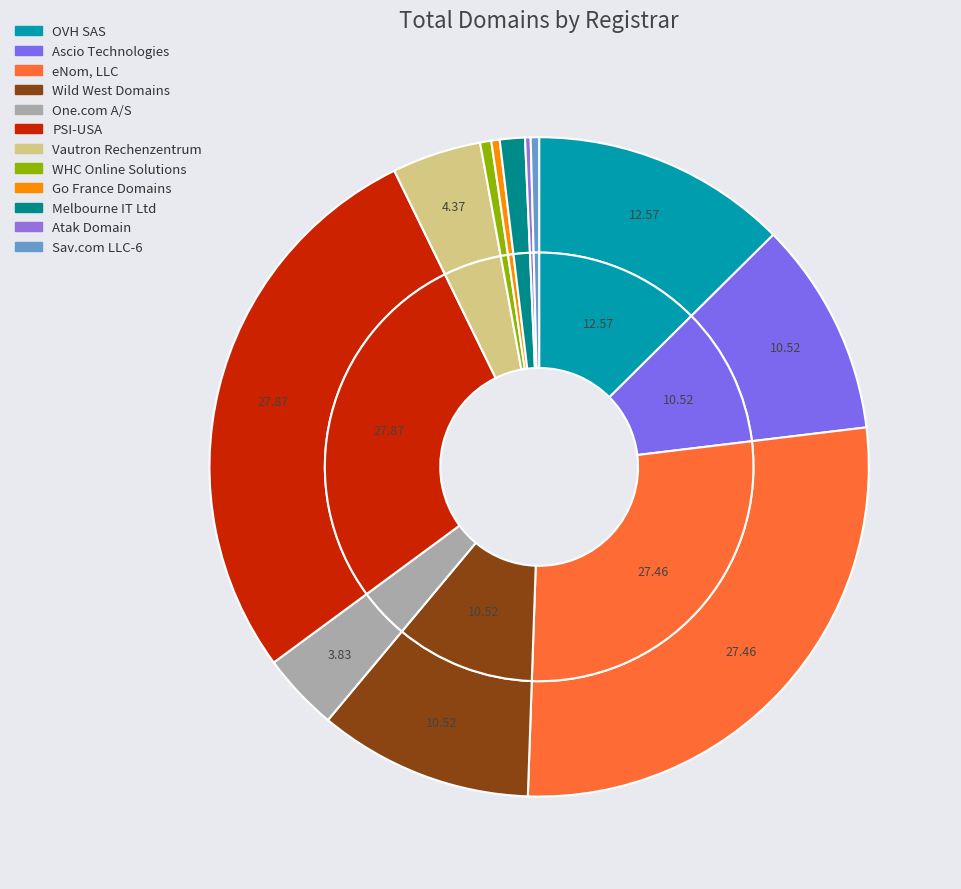

Approximately how many times larger is the value at Ascio Technologies compared to WHC Online Solutions?

19.2